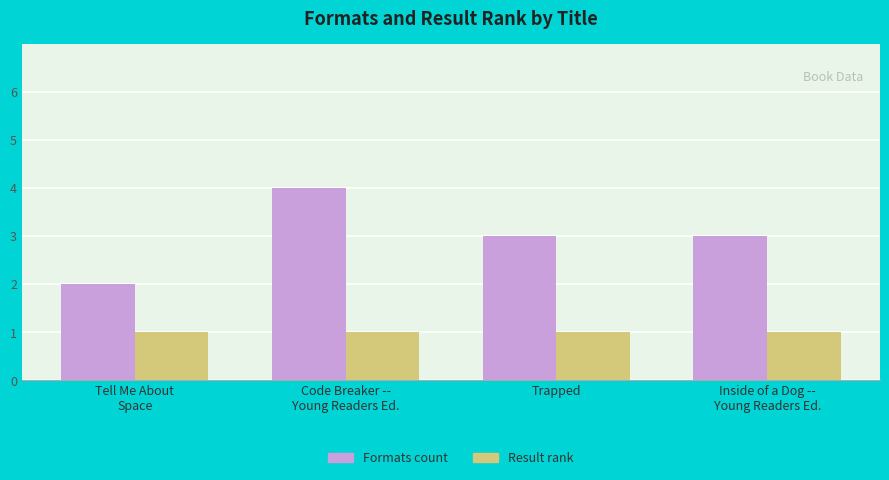

What is the value of the Result rank bar at the 4th from the left?

1